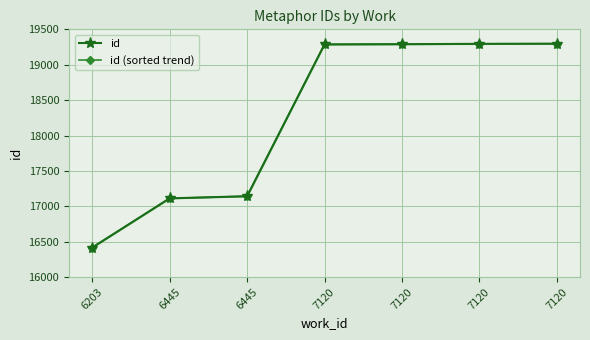

Reading left to right, transcribe all the data shown in this chart.

id: 16417	17112	17142	19287	19290	19295	19297
id (sorted trend): 16417	17112	17142	19287	19290	19295	19297